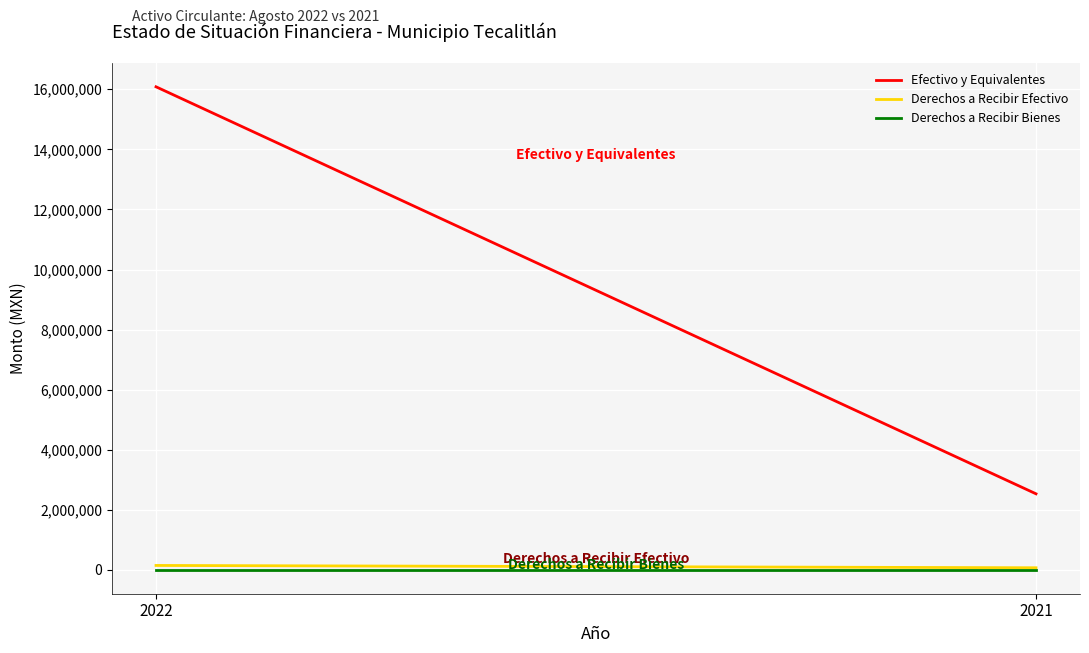

What is the difference between the highest and lowest values at 2022?

16069064.5